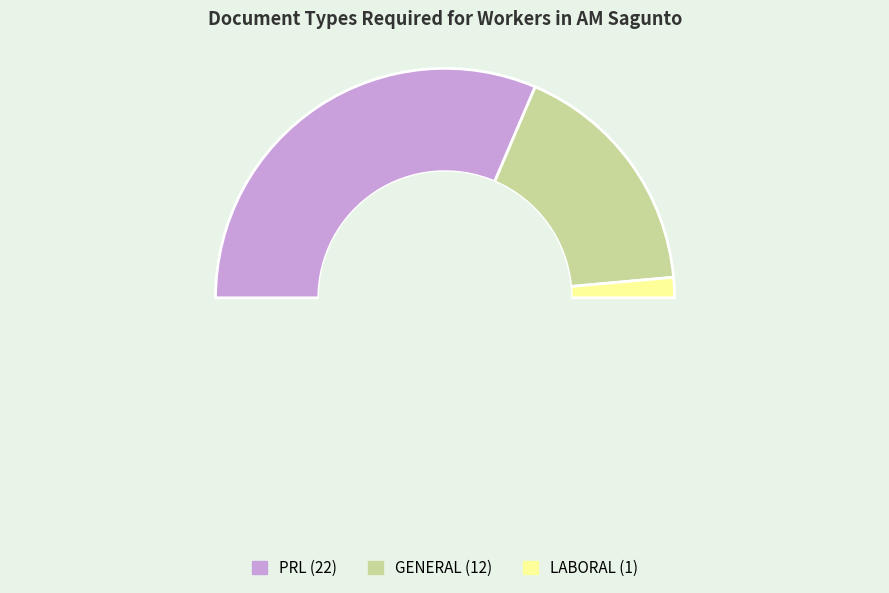

Which category has the smallest portion of the pie?

LABORAL